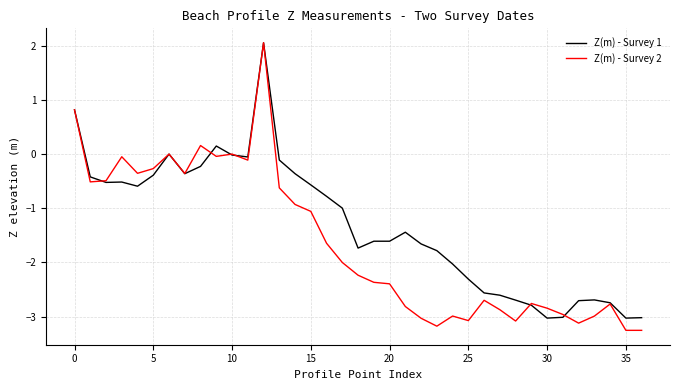

List the series in order of their overall mean, highest first.

Z(m) - Survey 1, Z(m) - Survey 2